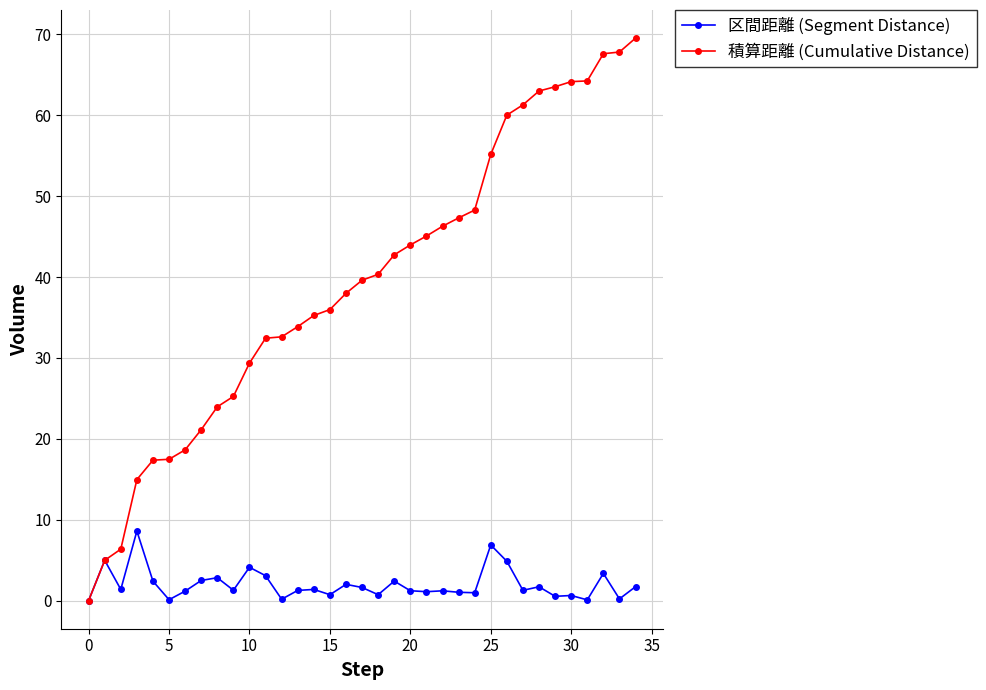

True or false: 区間距離 (Segment Distance) has more than 2 interior local peaks.

True